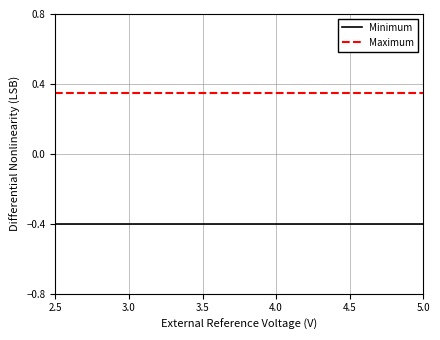

What are all the series names shown in the legend?

Minimum, Maximum